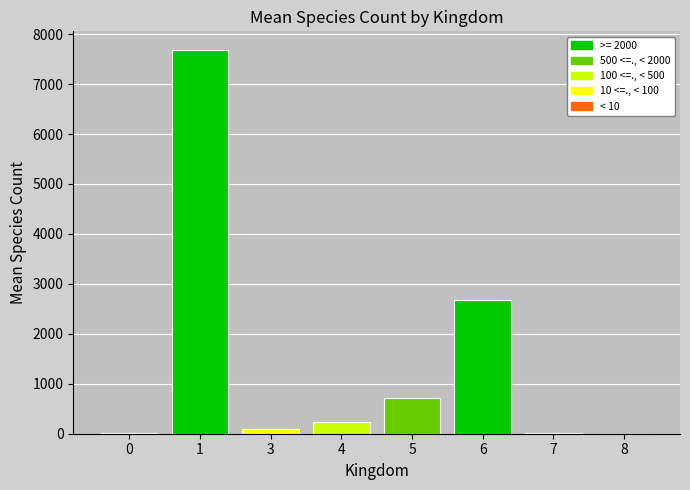

Are the bars horizontal?

No